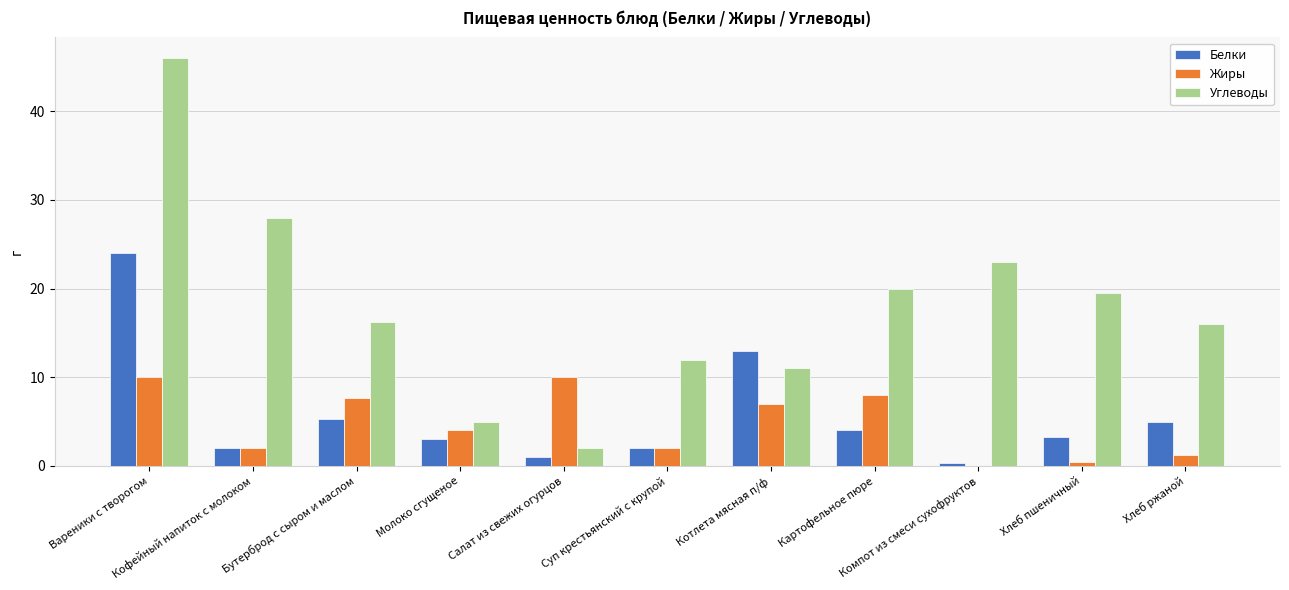

What is the maximum value shown in the chart?

46.0